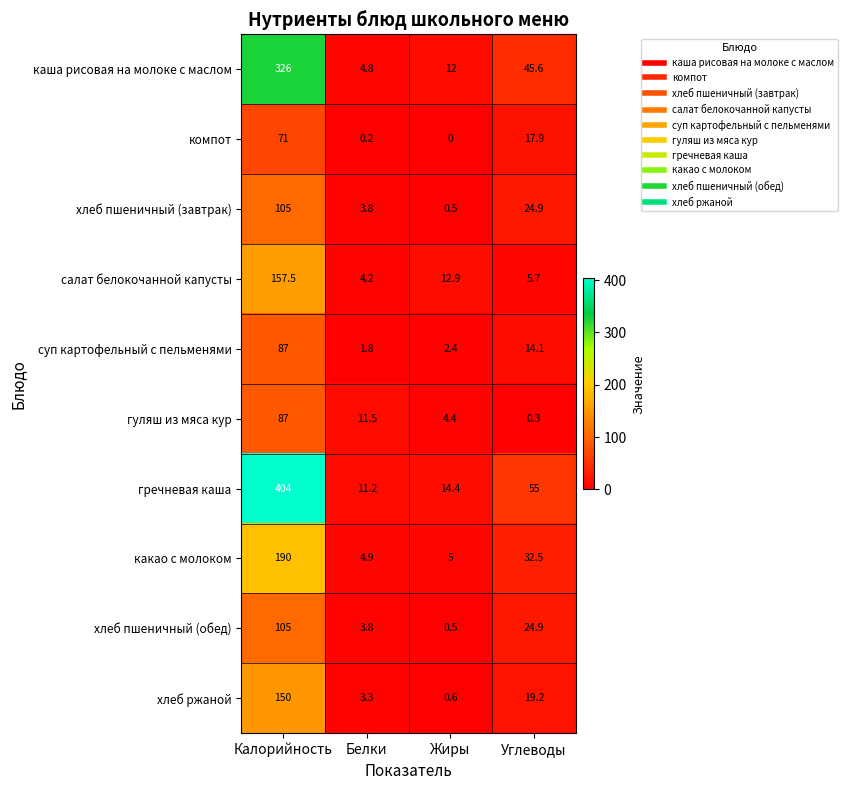

What is the minimum value for хлеб ржаной?

0.6